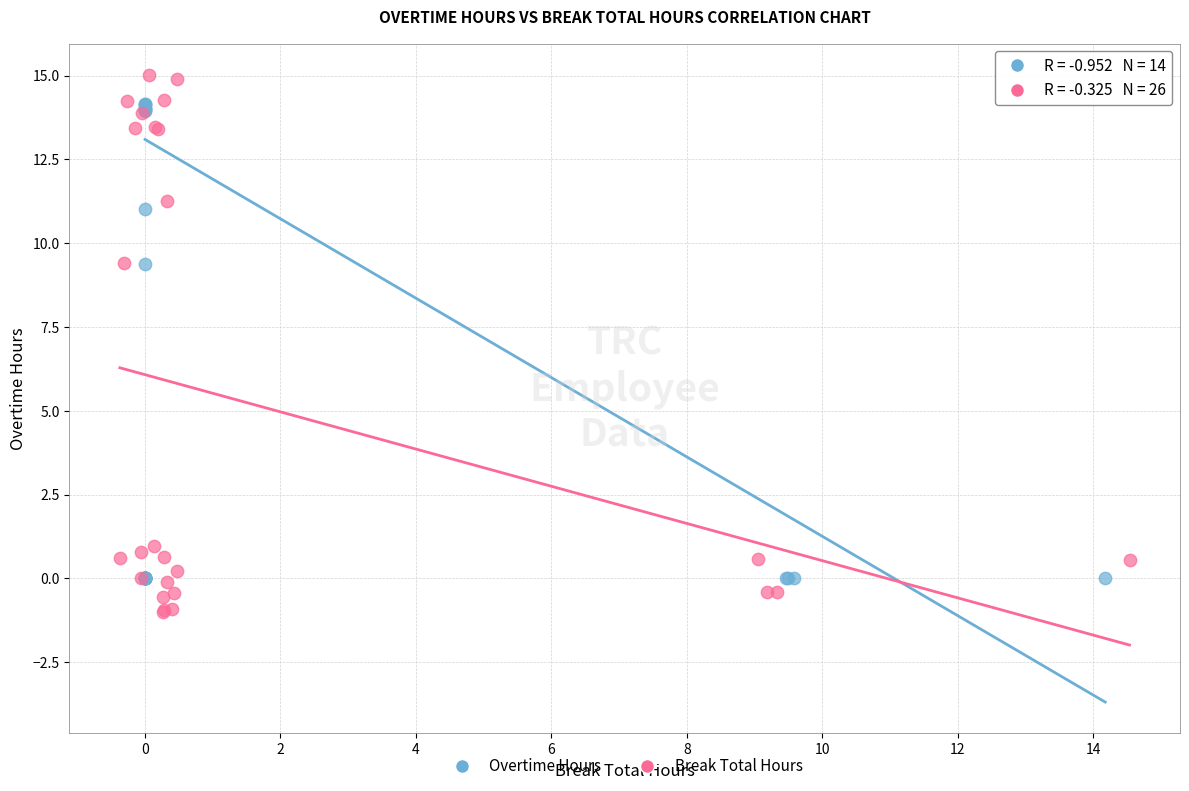

Which series contains the highest Y value?

Break Total Hours